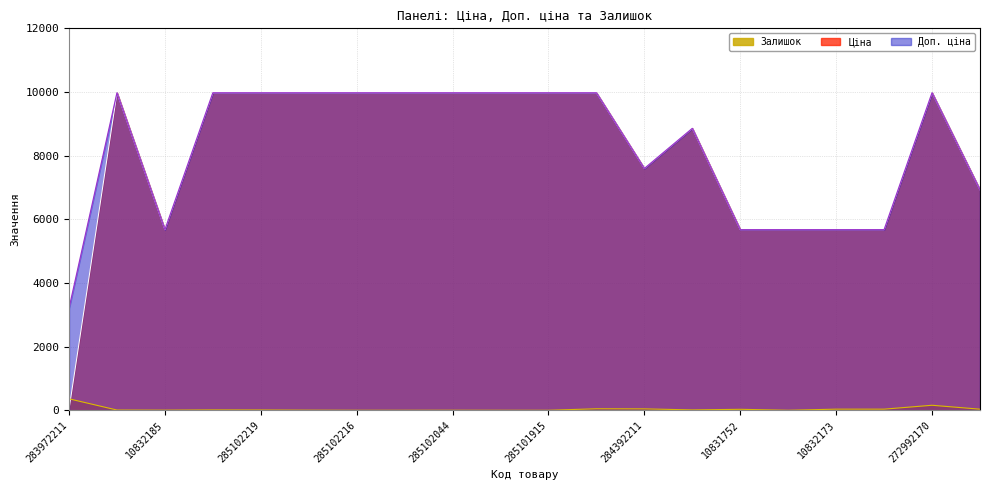

List the series in order of their peak value, lowest first.

Залишок, Ціна, Доп. ціна